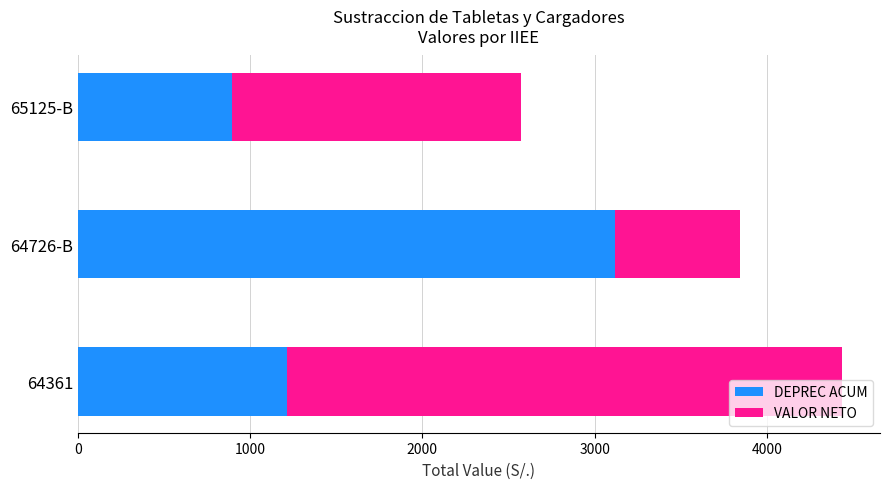

What is the total value across all series at 64726-B?

3842.3